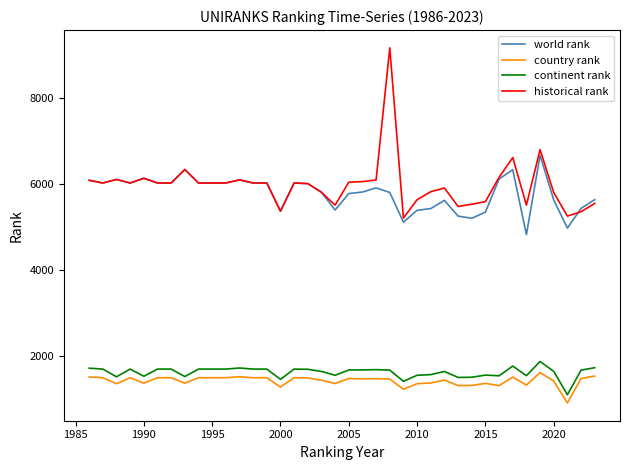

Which series has the largest range (max minus min)?

historical rank